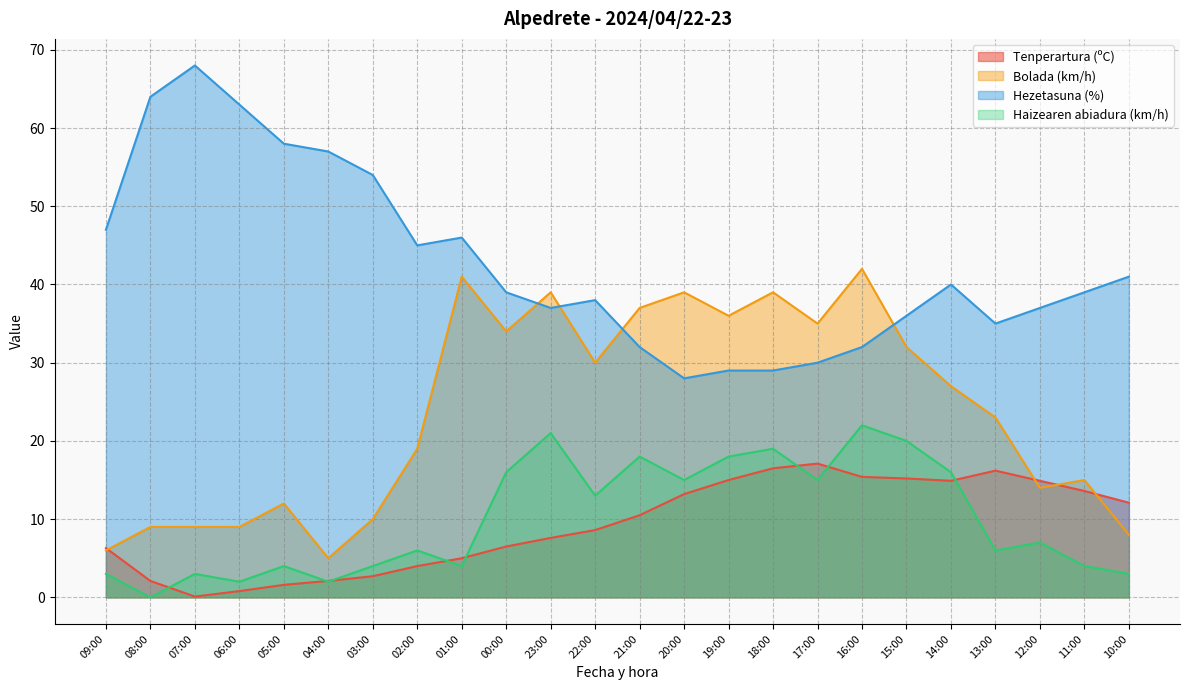

At which category is the sum across all series the highest?

16:00